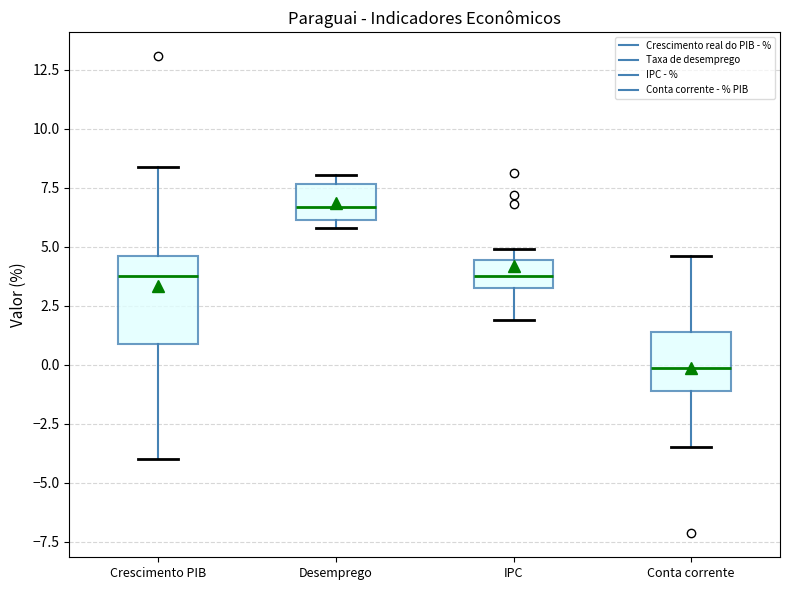

Reading left to right, transcribe this box plot: for each box, give where its median line is, the range the box spans, and where its two whiskers end, as read against the y-axis. The values are not printed on the chart, so give them approximately, as read against the axis.

Crescimento PIB: median 4.0, box 1.0 to 4.5, whiskers -4.0 to 8.5
Desemprego: median 6.5, box 6.0 to 7.5, whiskers 6.0 (just below the box's lower edge) to 8.0
IPC: median 4.0, box 3.5 to 4.5, whiskers 2.0 to 5.0
Conta corrente: median 0.0, box -1.0 to 1.5, whiskers -3.5 to 4.5